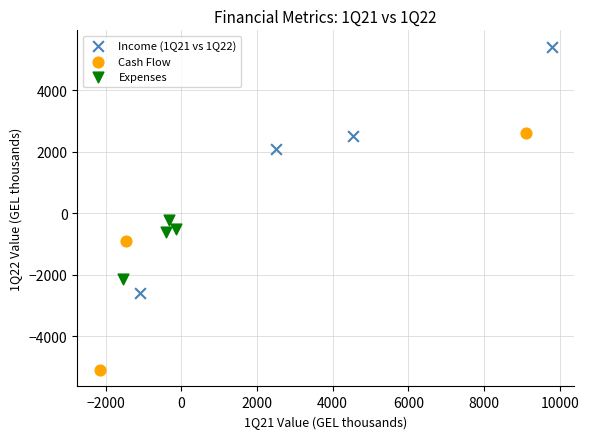

Which series contains the lowest Y value?

Cash Flow